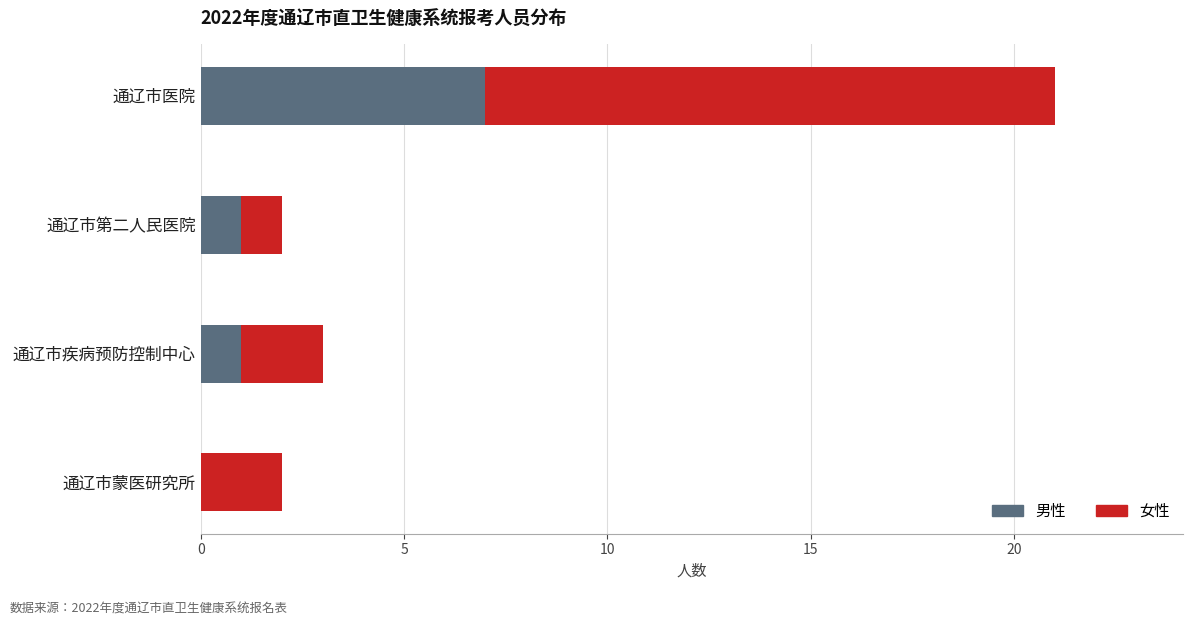

At which label does 男性 reach its peak?

通辽市医院